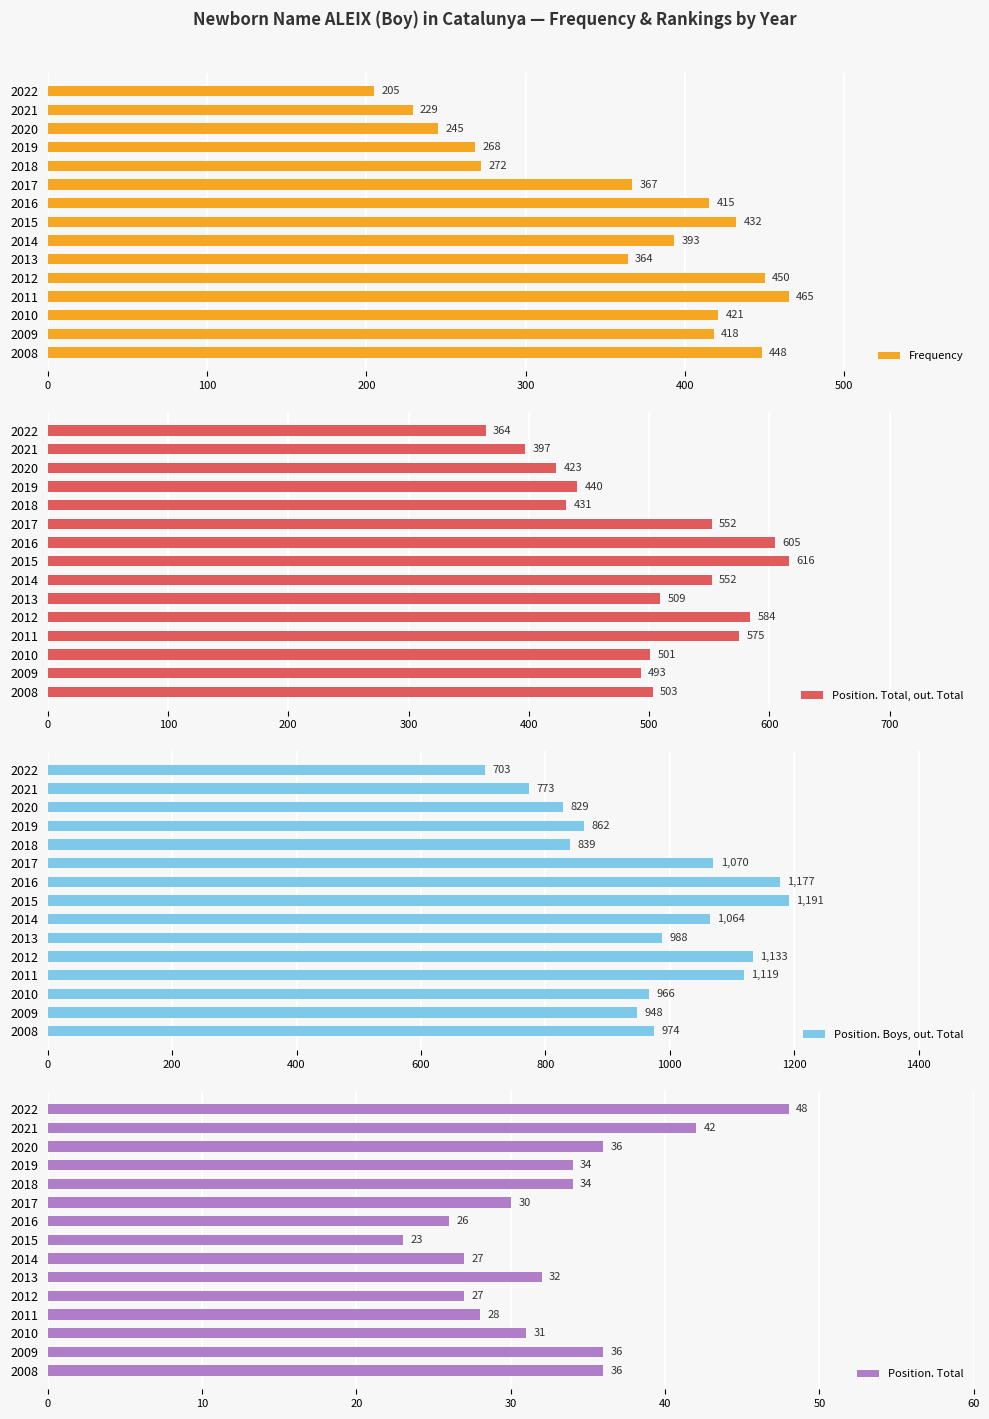

True or false: Position. Total has a value of 30 at 2017.

True